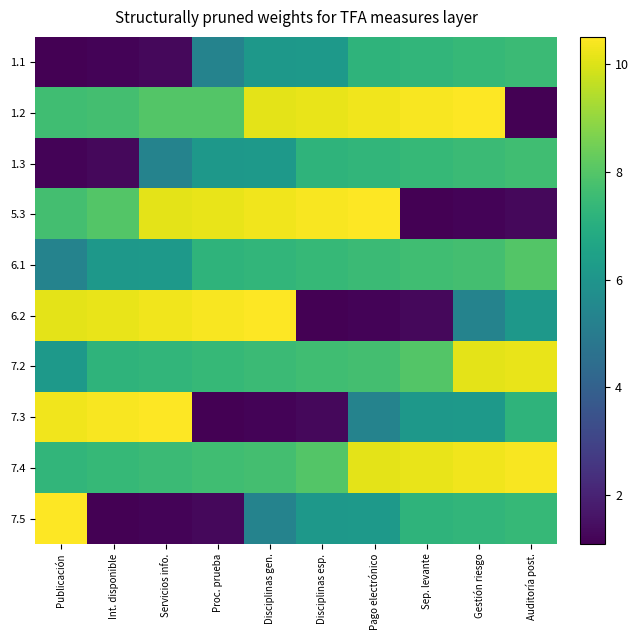

What is the spread (max minus min) of values at Pago electrónico?

9.3